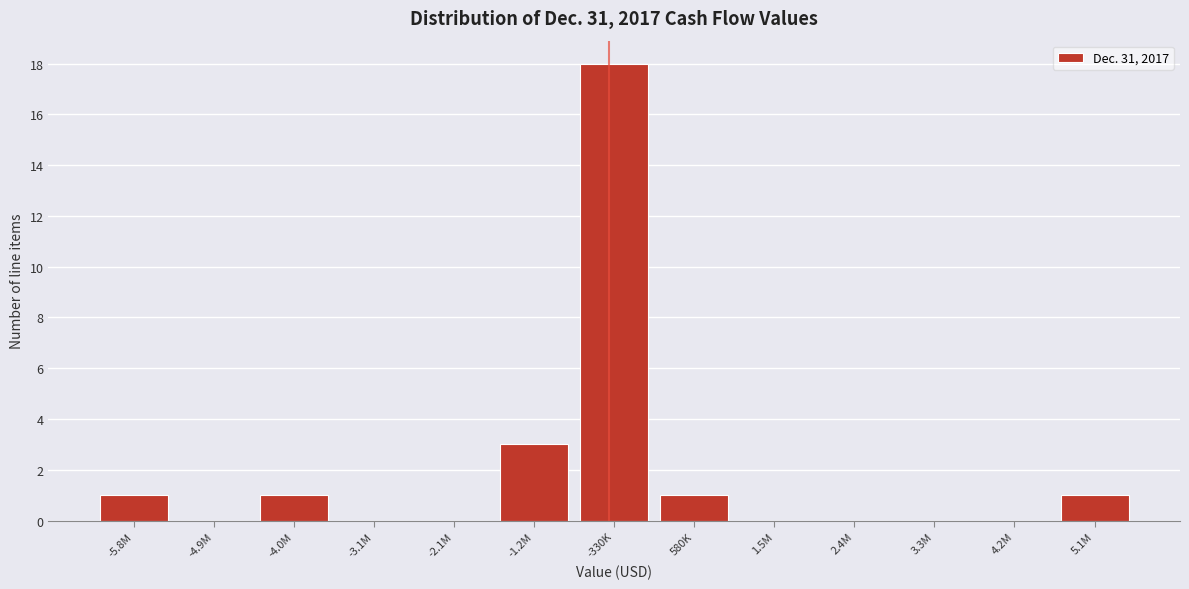

Reading left to right, extract all data points from this chart.

-5.8M=1	-4.9M=0	-4.0M=1	-3.1M=0	-2.1M=0	-1.2M=3	-330K=18	580K=1	1.5M=0	2.4M=0	3.3M=0	4.2M=0	5.1M=1